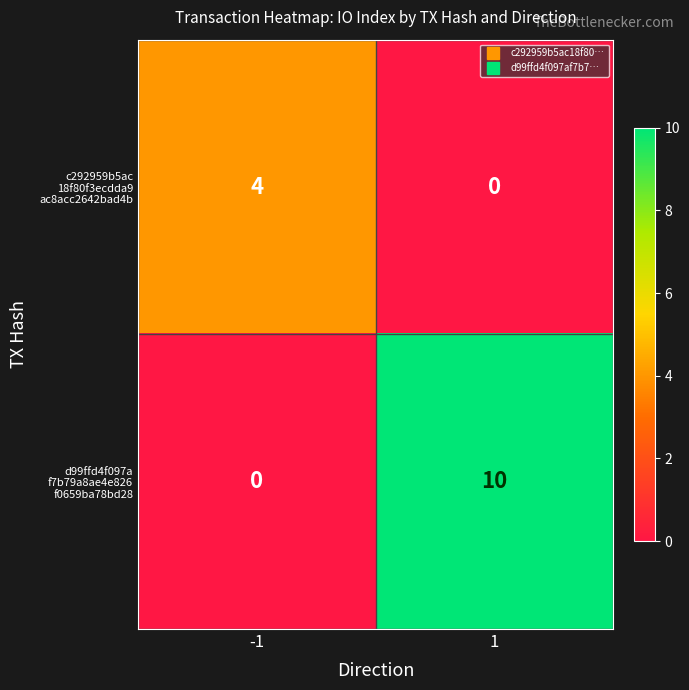

What is the greatest value displayed?

10